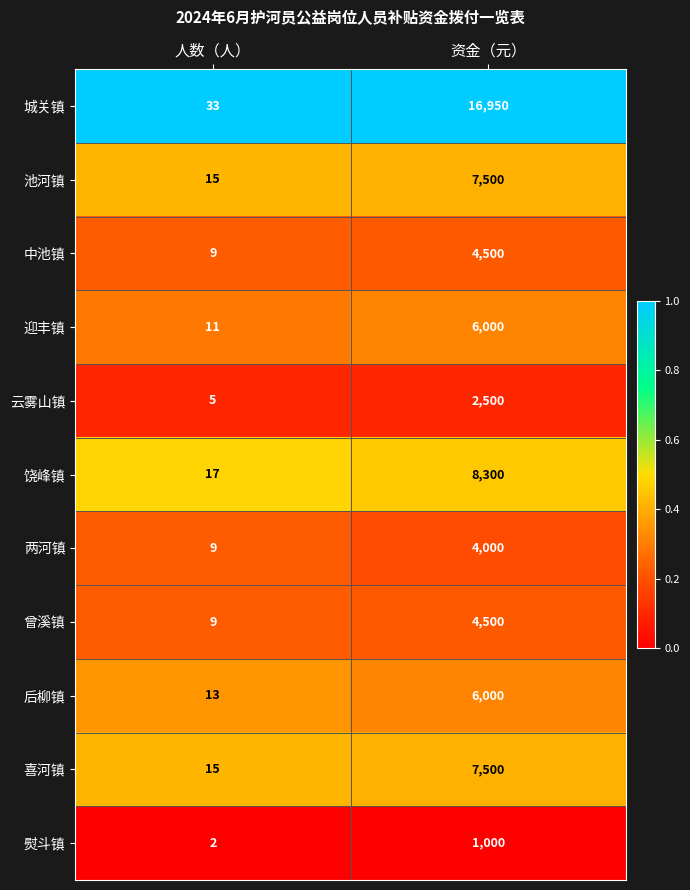

Reading left to right, what are all the values shown in this chart?

城关镇: 33	16950
池河镇: 15	7500
中池镇: 9	4500
迎丰镇: 11	6000
云雾山镇: 5	2500
饶峰镇: 17	8300
两河镇: 9	4000
曾溪镇: 9	4500
后柳镇: 13	6000
喜河镇: 15	7500
熨斗镇: 2	1000